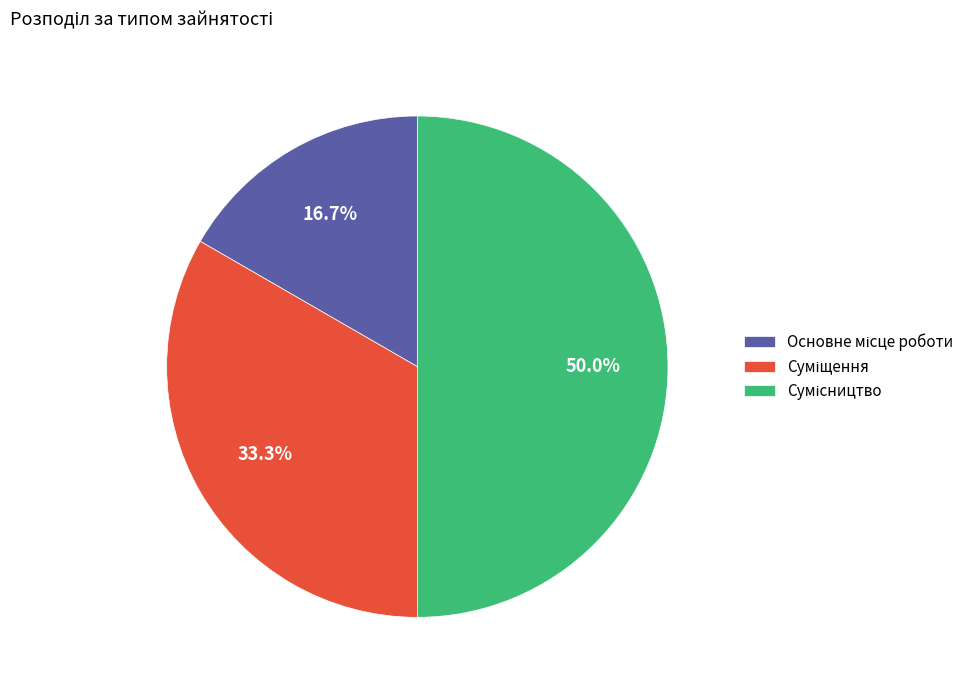

How many segments does this pie chart have?

3